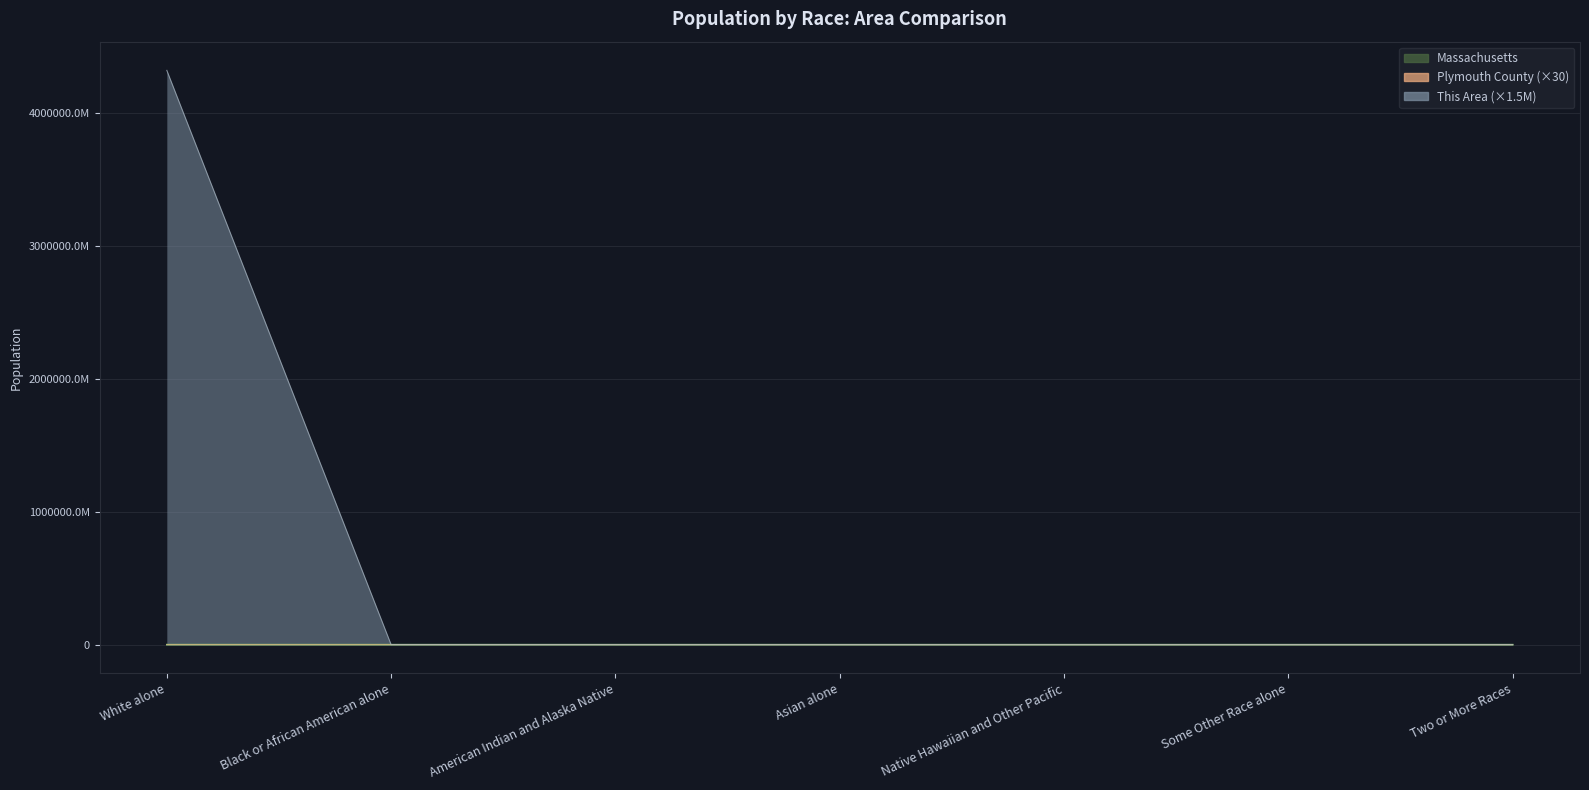

After their last crossing, which series has the higher values: This Area or Massachusetts?

This Area